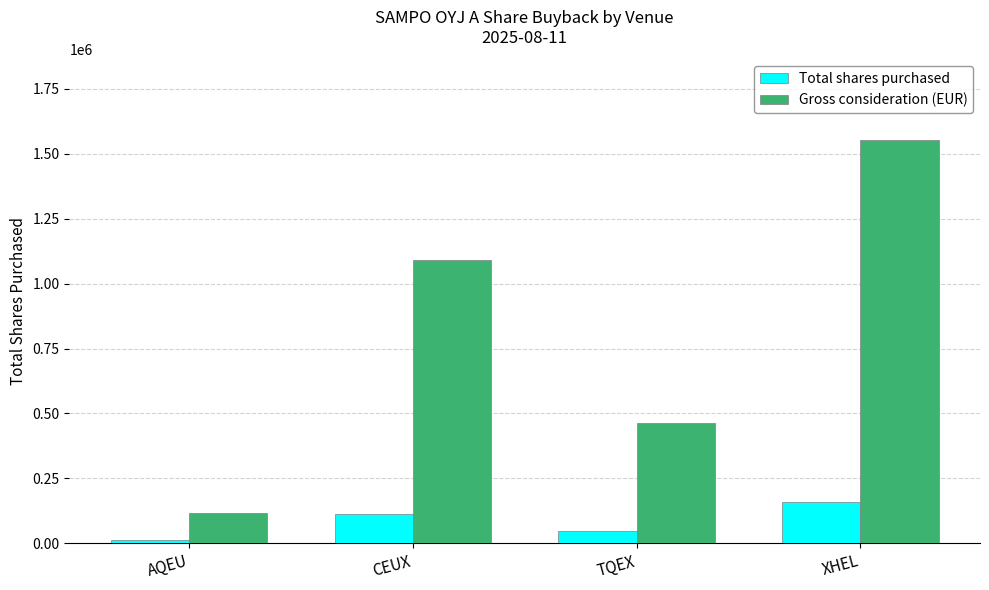

What is the smallest value displayed?

11762.0